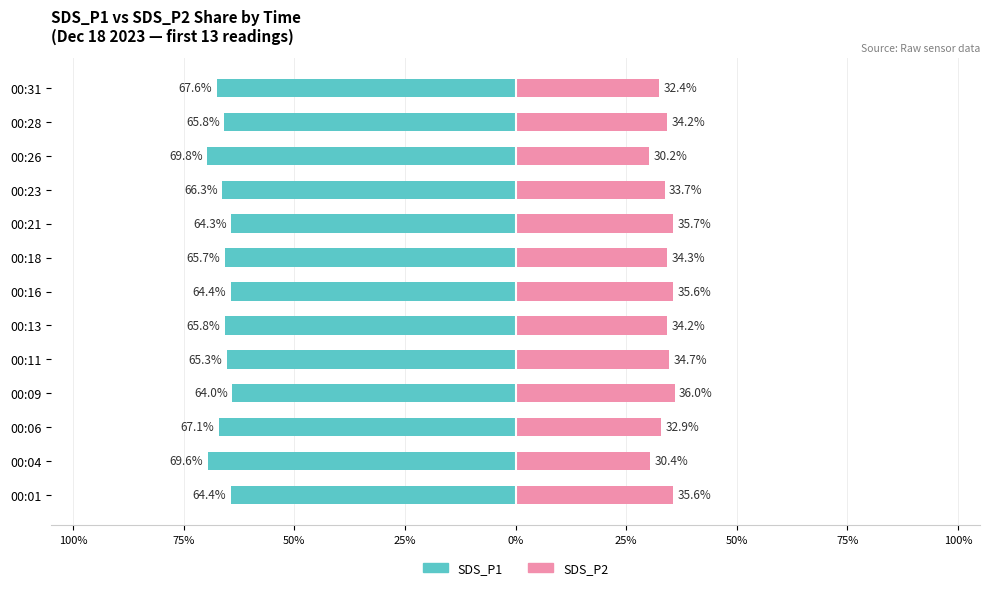

What is the spread (max minus min) of values at 00:28?

100.0